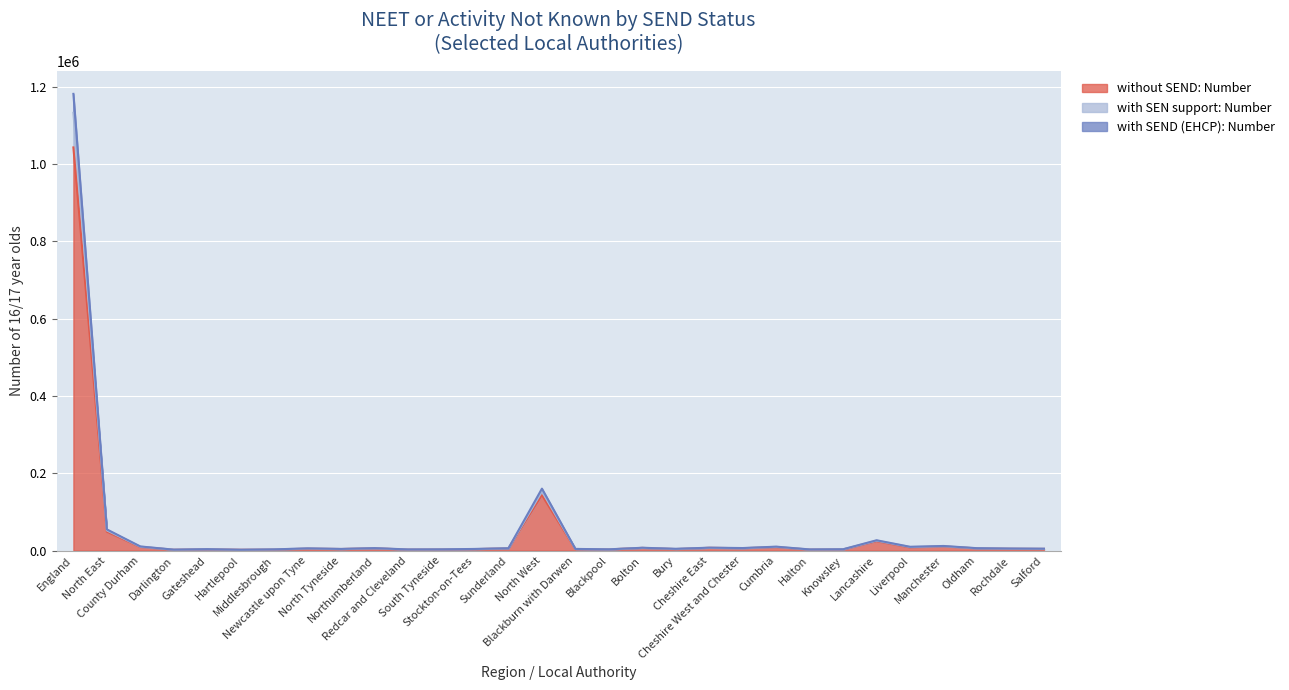

What is the label of the 7th point from the right?

Knowsley